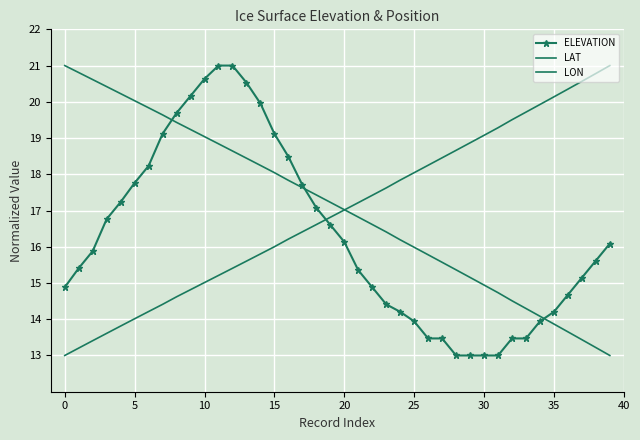

What is the difference between the second highest and minimum values in the ELEVATION series?

8.0